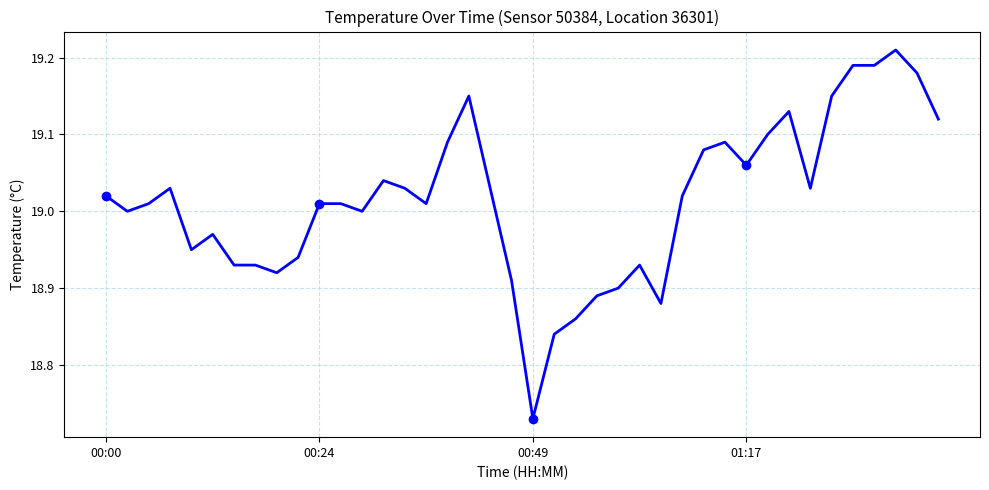

What is the difference between the maximum and minimum values?

0.5